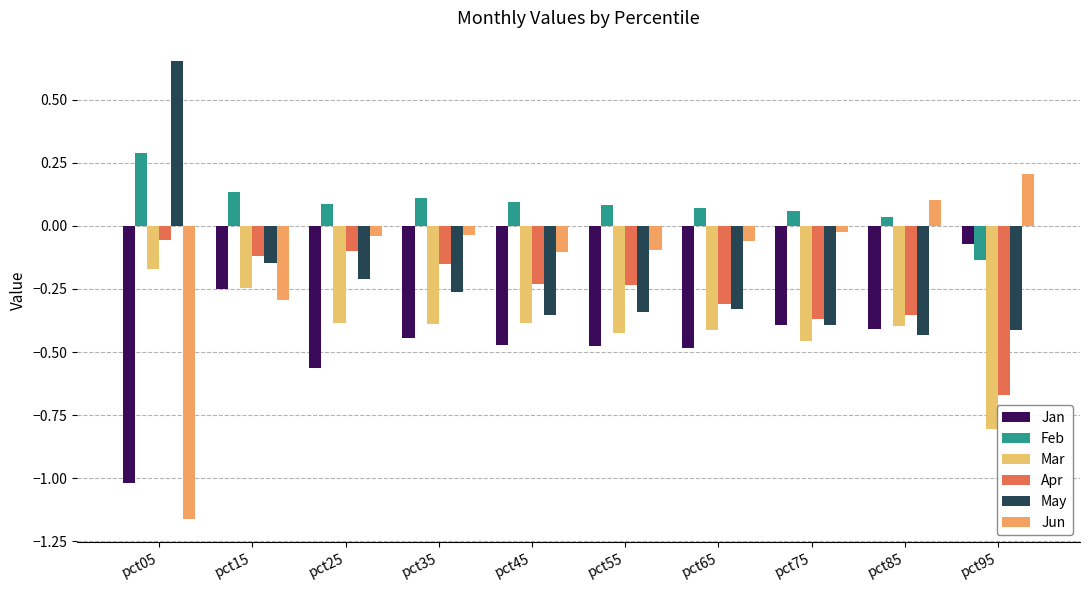

What are all the series names shown in the legend?

Jan, Feb, Mar, Apr, May, Jun